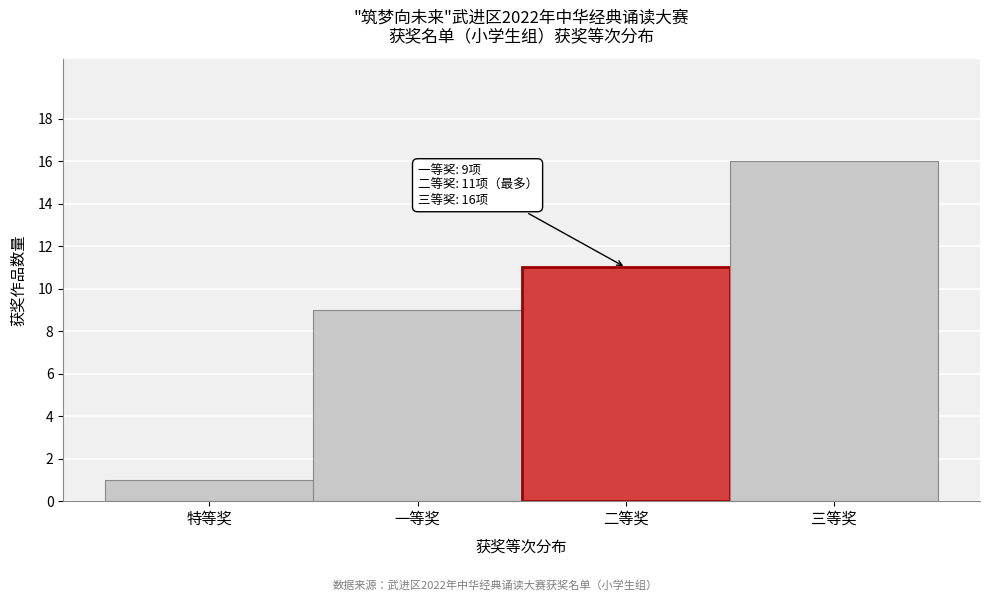

Reading left to right, list all the values displayed in this chart.

特等奖=1	一等奖=9	二等奖=11	三等奖=16